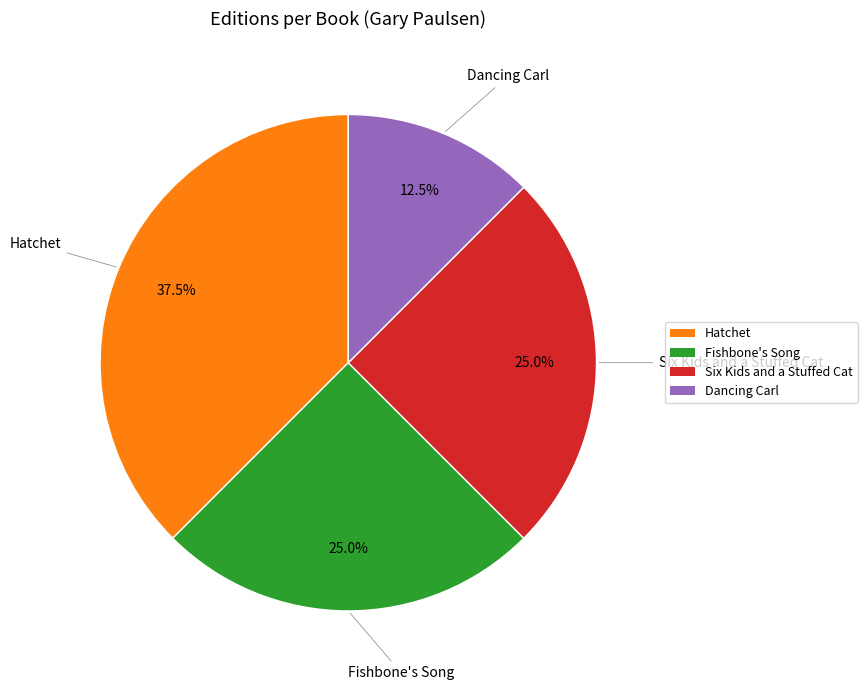

What percentage do Hatchet and Fishbone's Song together represent?

62.5%